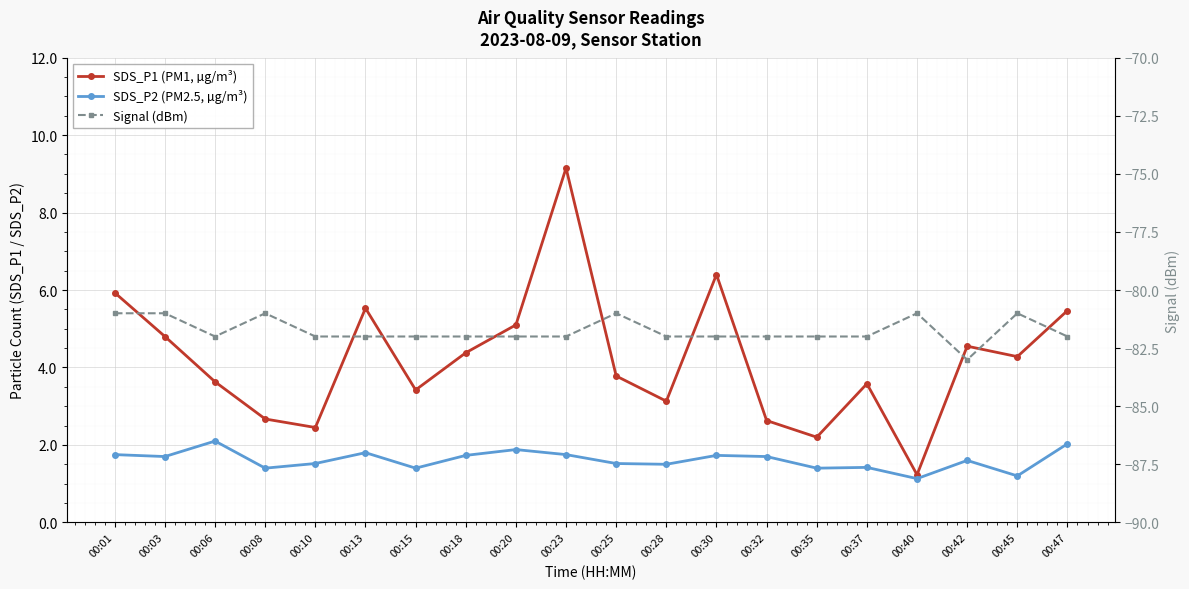

What is the greatest value displayed?

9.2